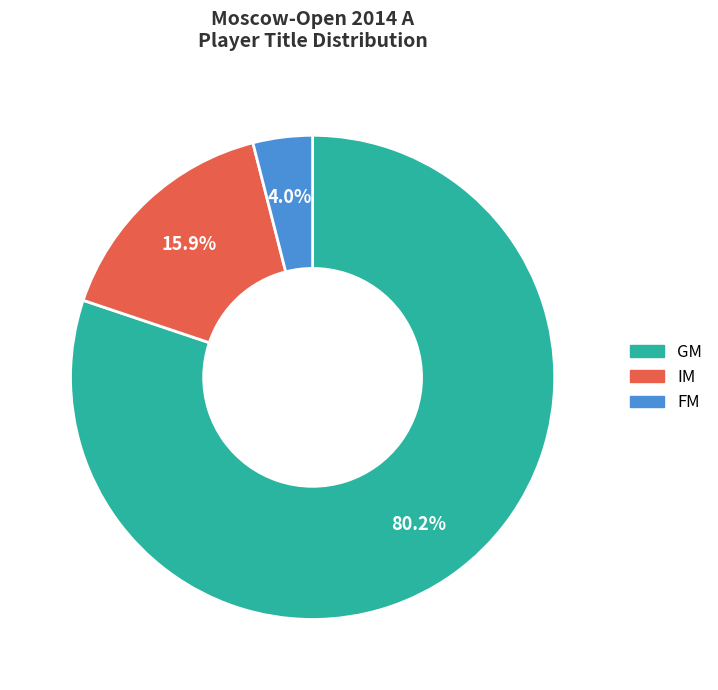

Which has a higher value, GM or FM?

GM